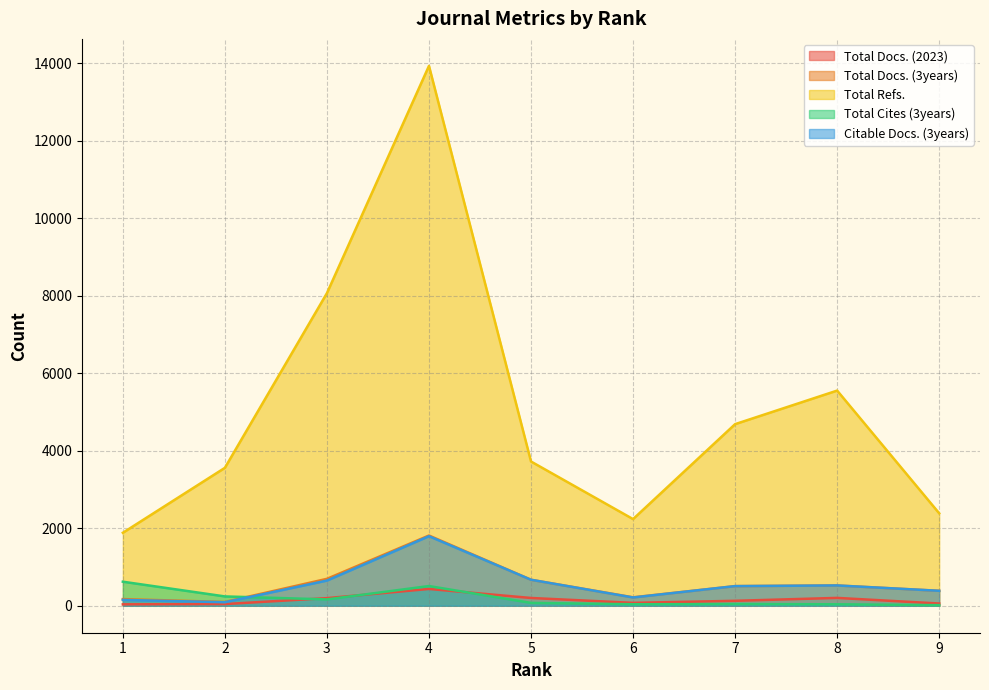

Does the chart display data point markers on the line(s)?

No